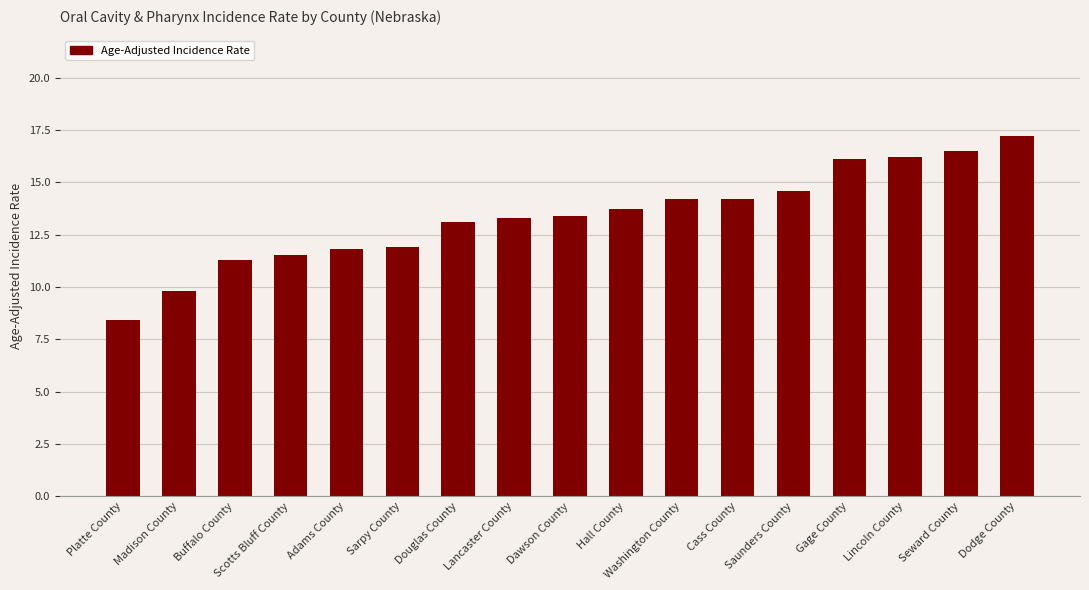

What is the change in value from Sarpy County to Douglas County?

+1.2